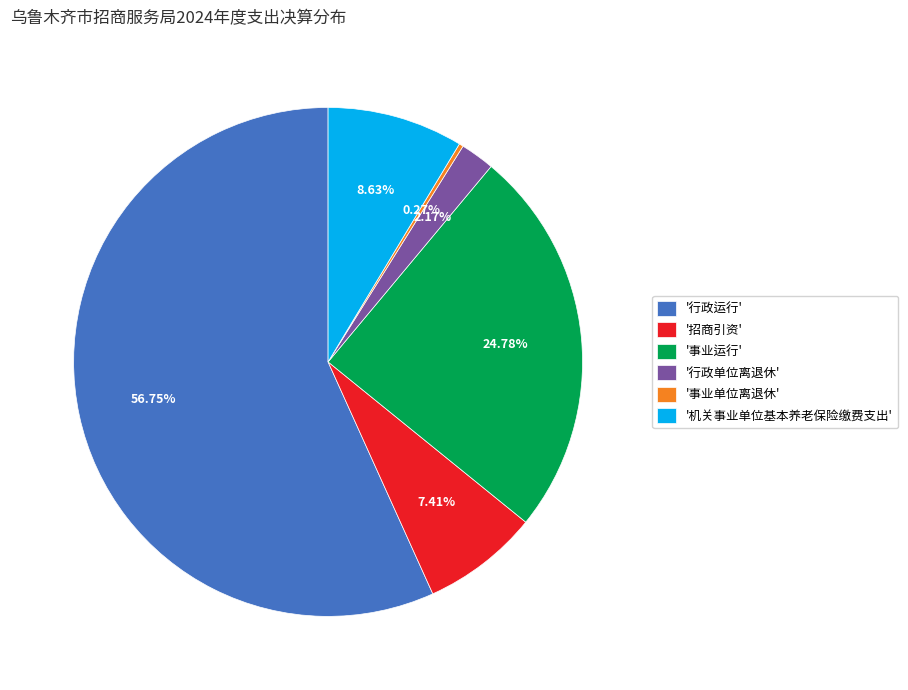

To the nearest percent, what is the average slice percentage?

17%